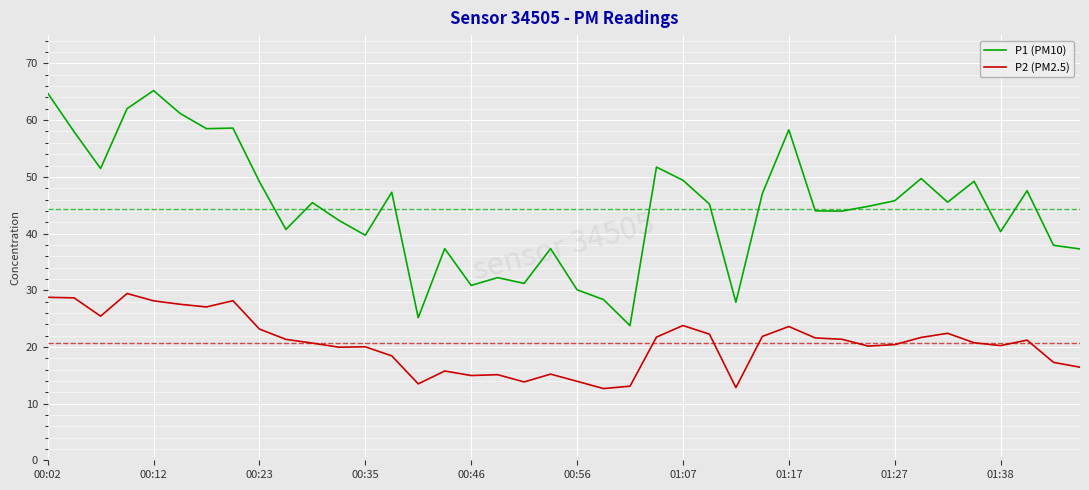

Which series has the largest range (max minus min)?

P1 (PM10)